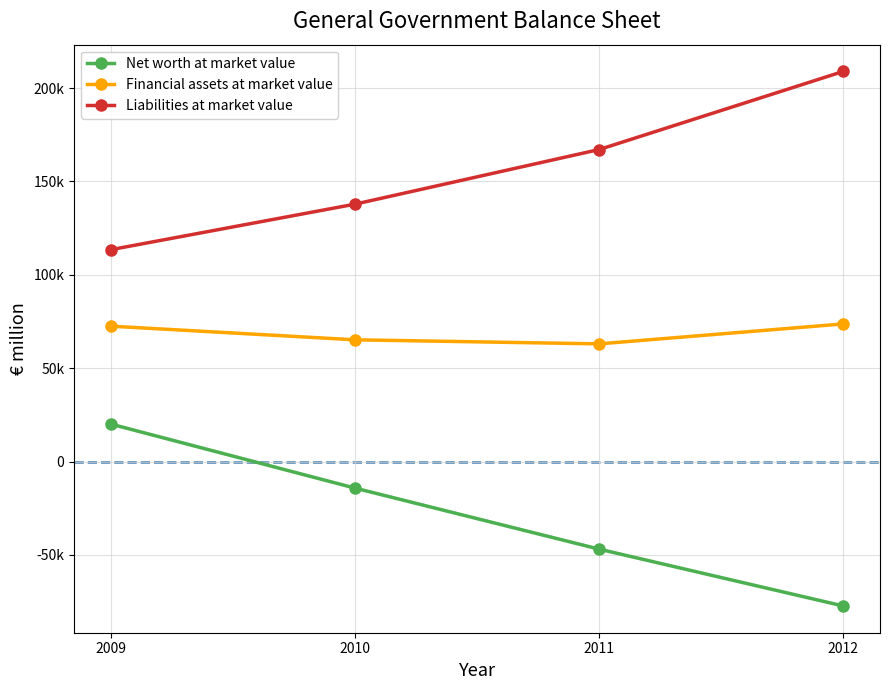

What is the total value across all series at 2010?

188789